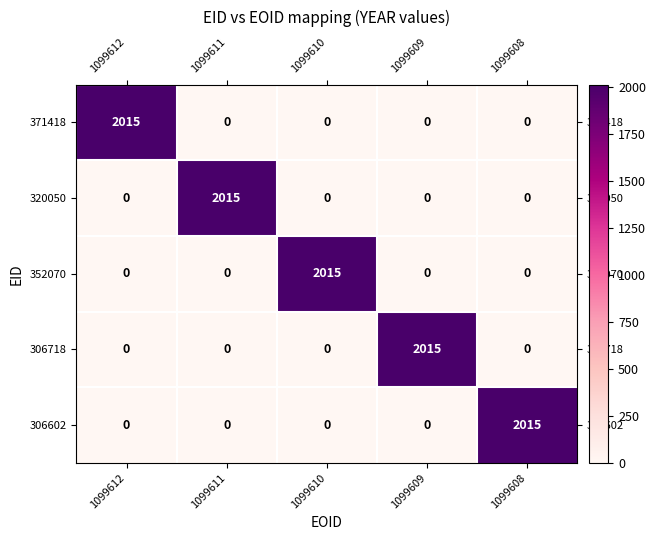

What is the total value across all series at 1099612?

2015